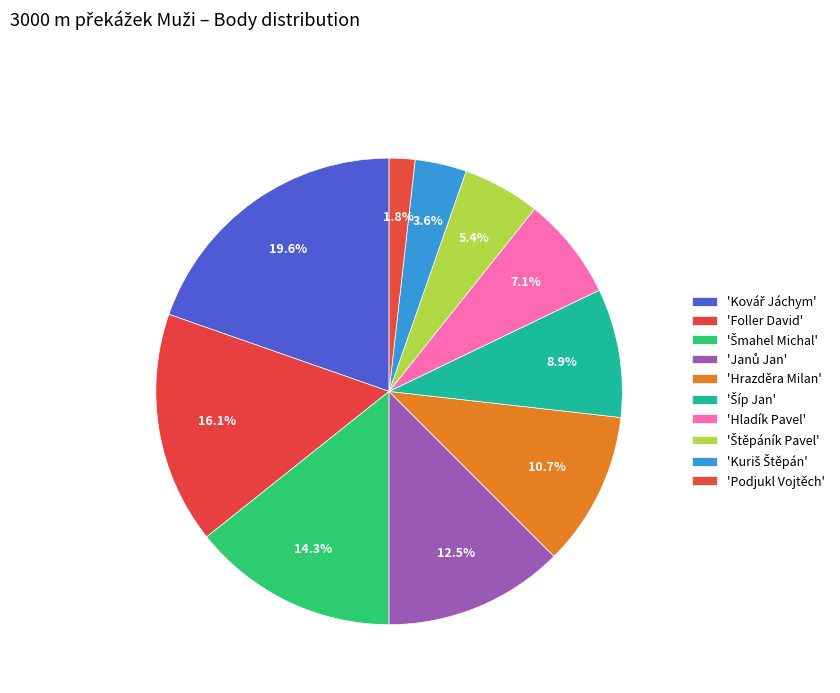

How many segments does this pie chart have?

10